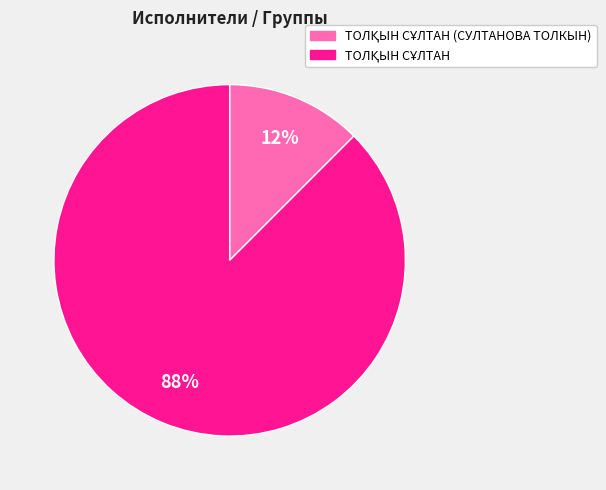

How many segments does this pie chart have?

2